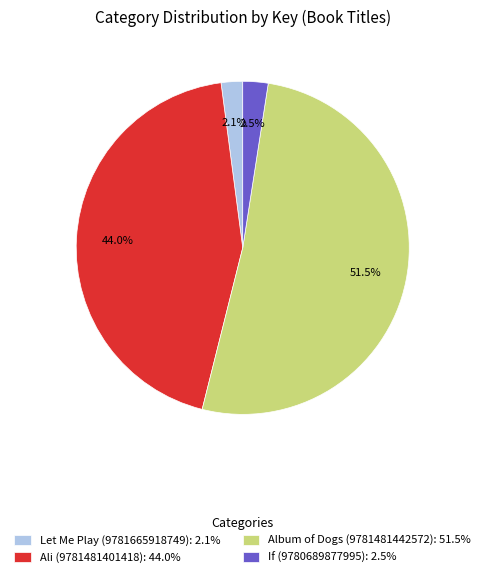

Is the sum of Ali (9781481401418): 44.0% and Let Me Play (9781665918749): 2.1% greater than half?

No